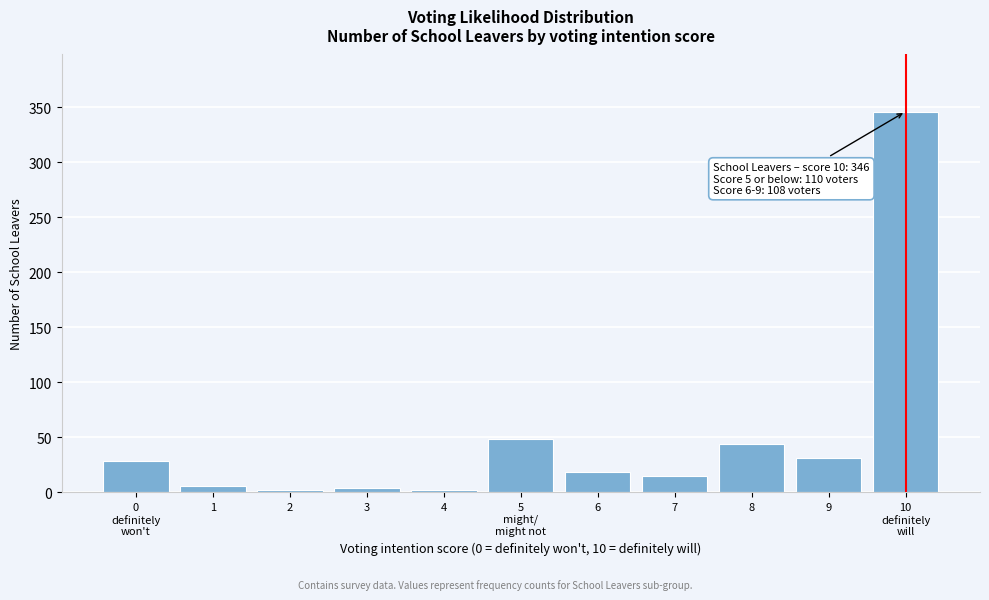

Reading right to left, what are all the values shown in this chart?

346	31	44	15	18	48	2	4	2	6	28